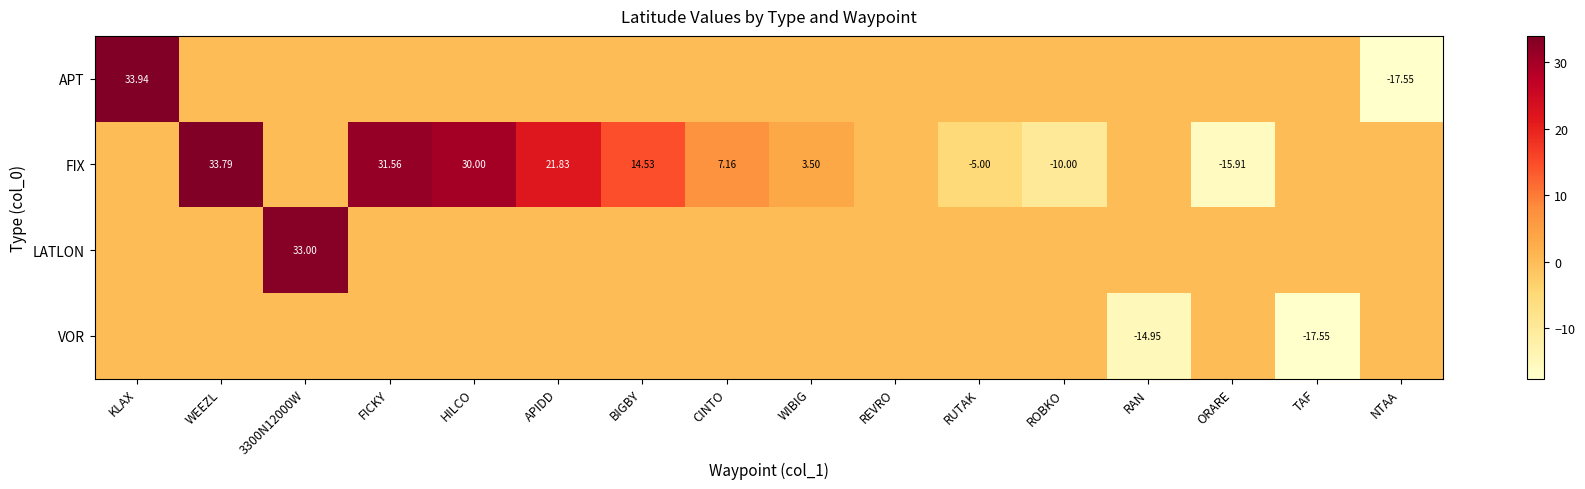

Is it true that VOR equals 0.0 at NTAA?

True